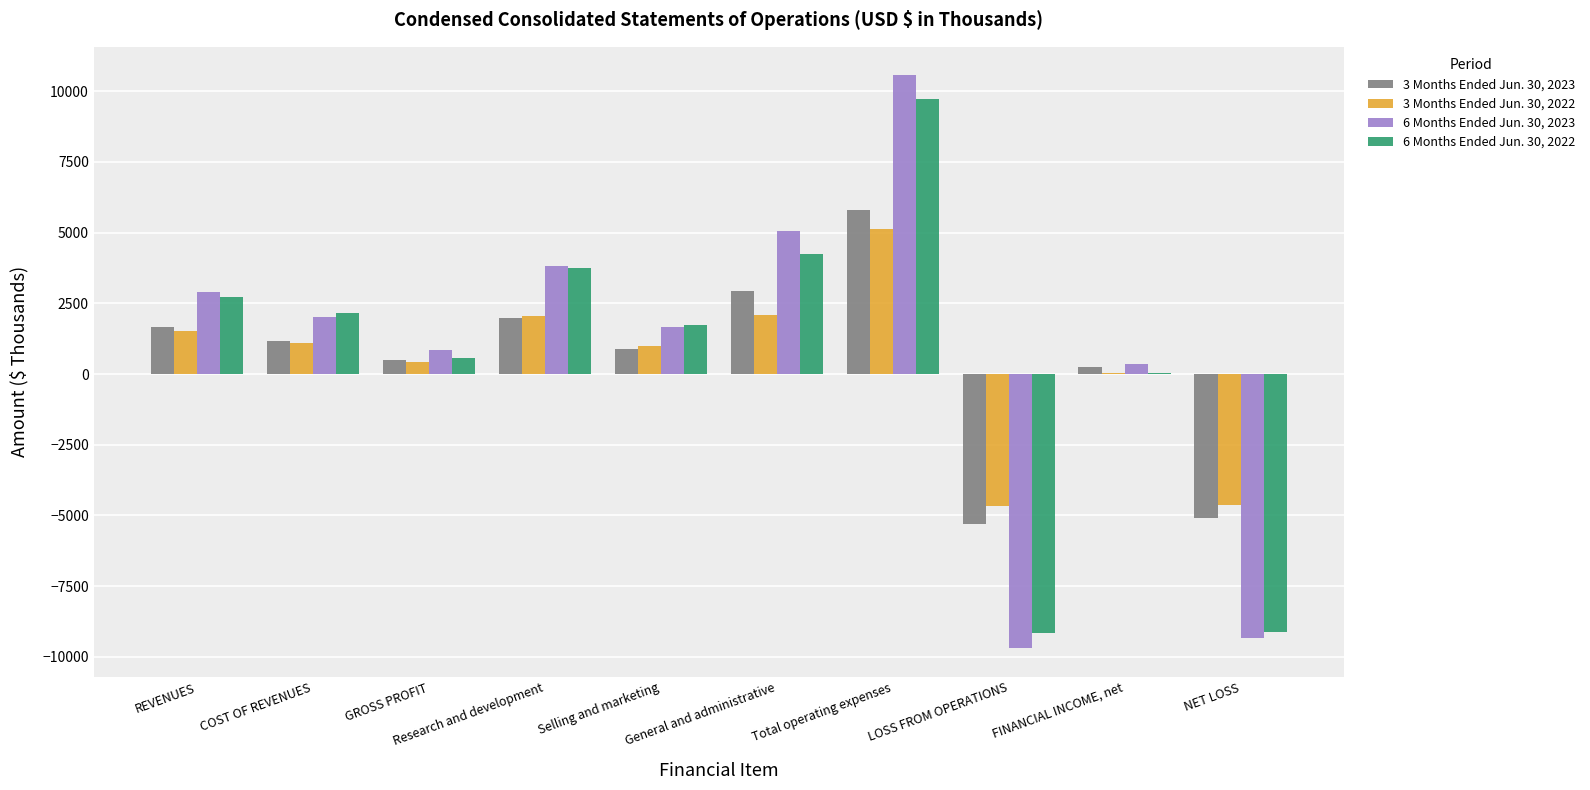

What is the greatest value displayed?

10560